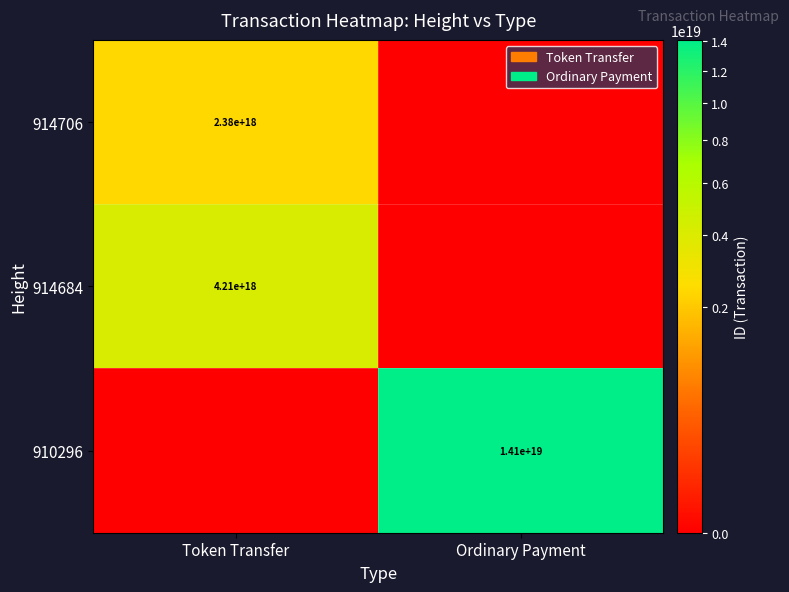

Is it true that 910296 equals 14100000000000000000 at Ordinary Payment?

True